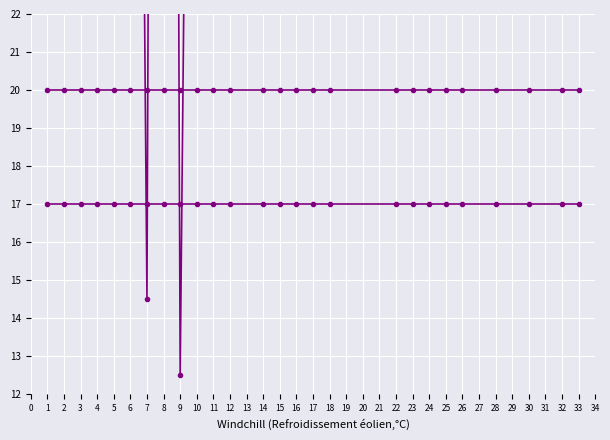

Rank the series by their maximum value, from lowest to highest.

flow2 (scaled), flow1 (scaled), contact2